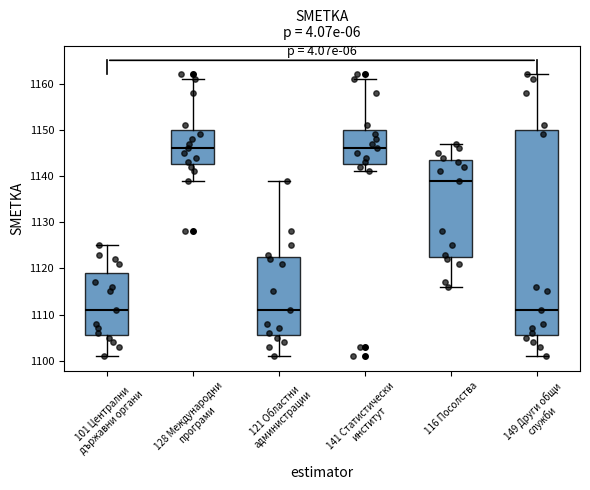

Where is the lower edge of the box for 121 Областни администрации on the y-axis? The values are not printed on the chart, so give them approximately, as read against the axis.

1106